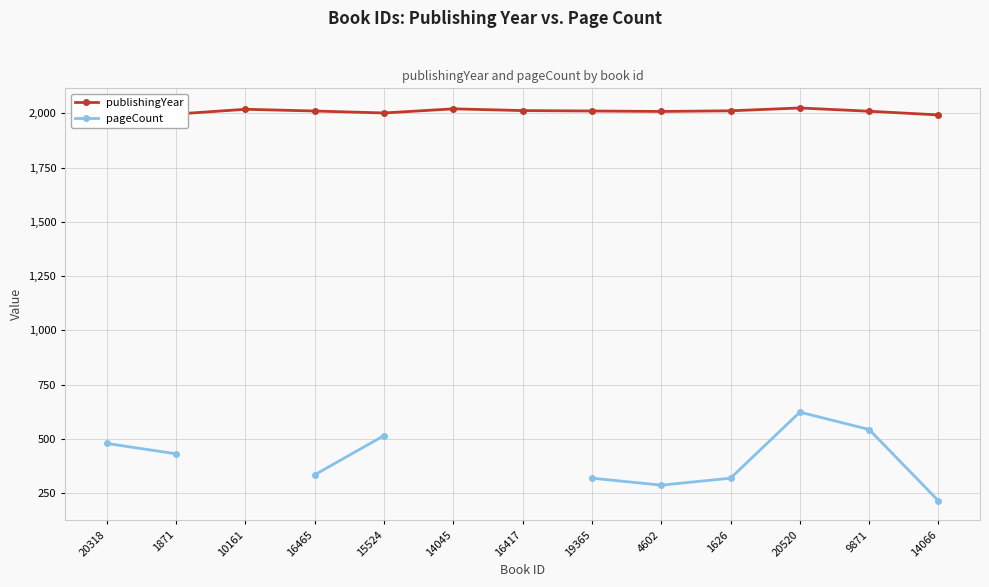

In publishingYear, how many points are higher than both neighbors (excluding endpoints)?

3